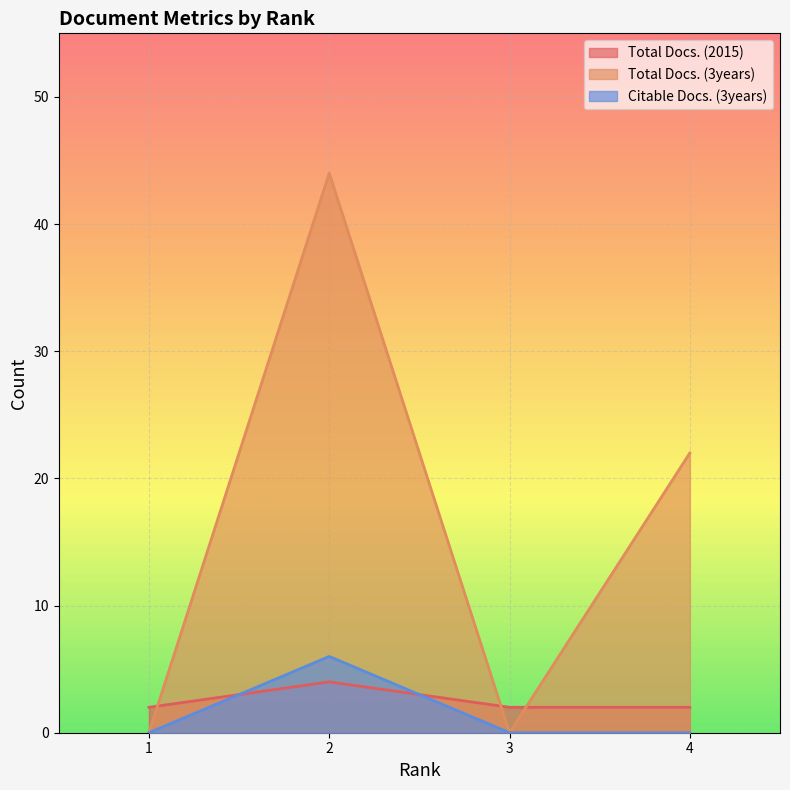

What is the difference between the maximum and minimum values in the Total Docs. (3years) series?

44